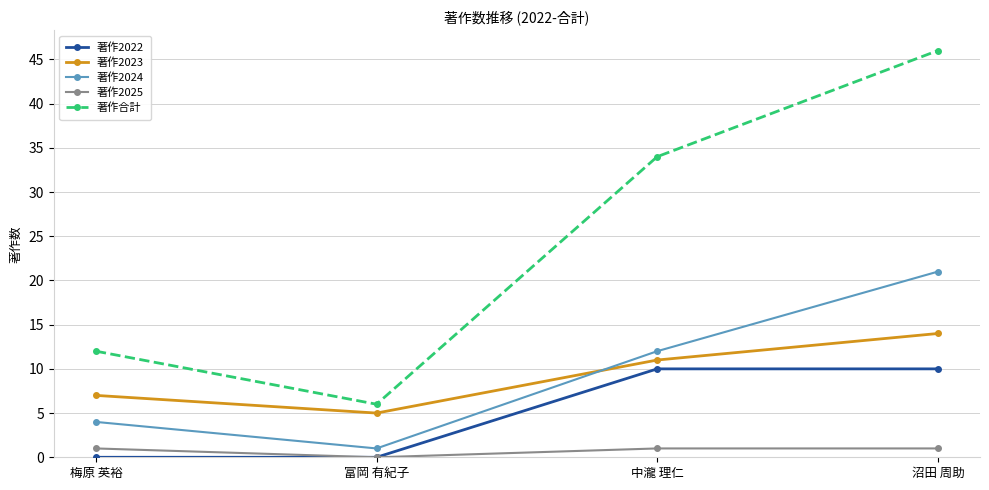

Rank the series by their maximum value, from highest to lowest.

著作合計, 著作2024, 著作2023, 著作2022, 著作2025